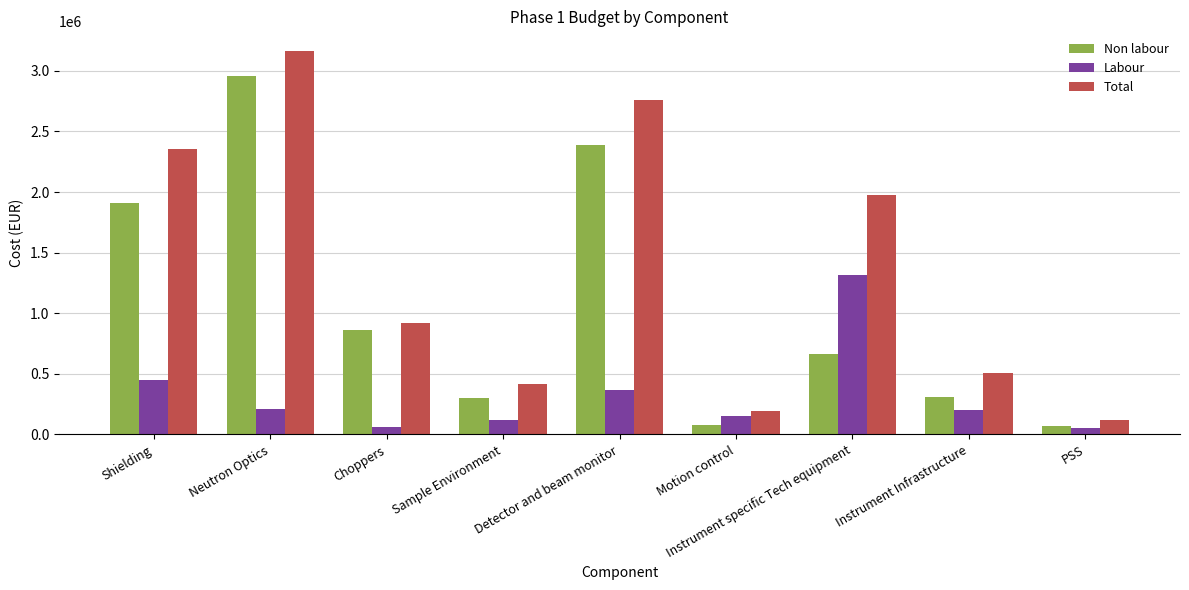

Is the value of Total at Detector and beam monitor greater than the value of Non labour at Instrument specific Tech equipment?

Yes